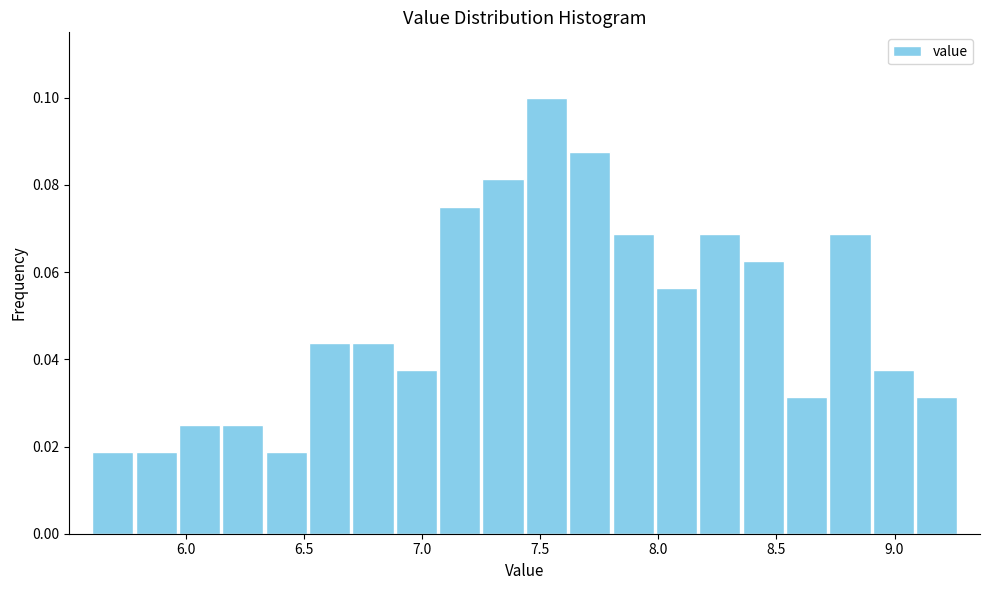

Around what value on the x-axis is the tallest bar? Give the approximate position of its centre, as read against the axis.

7.55